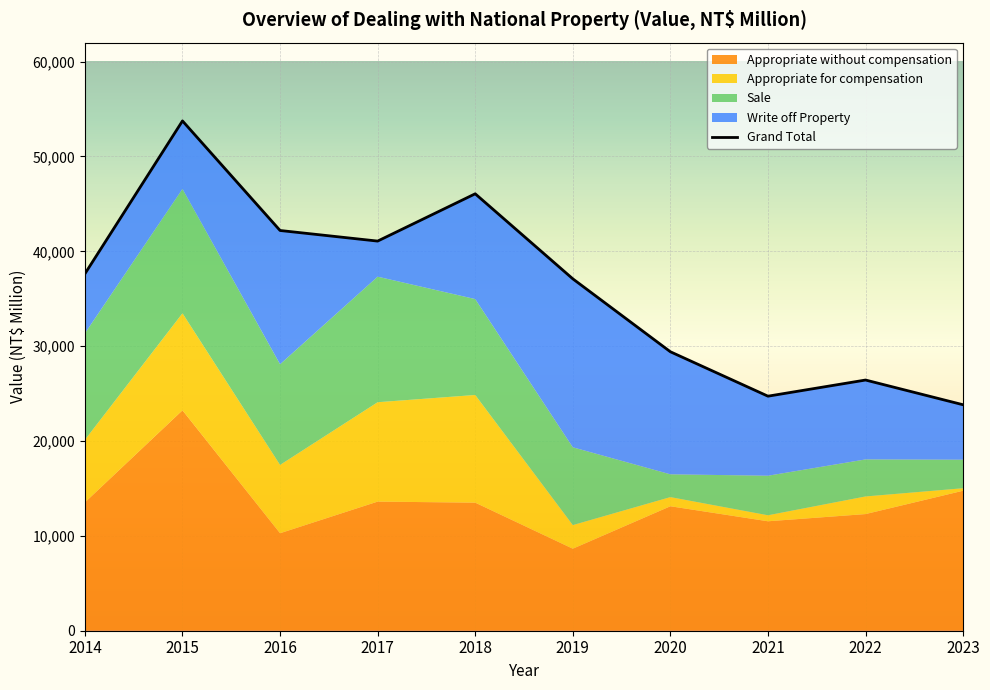

At which label does Write off Property first exceed 8387?

2016